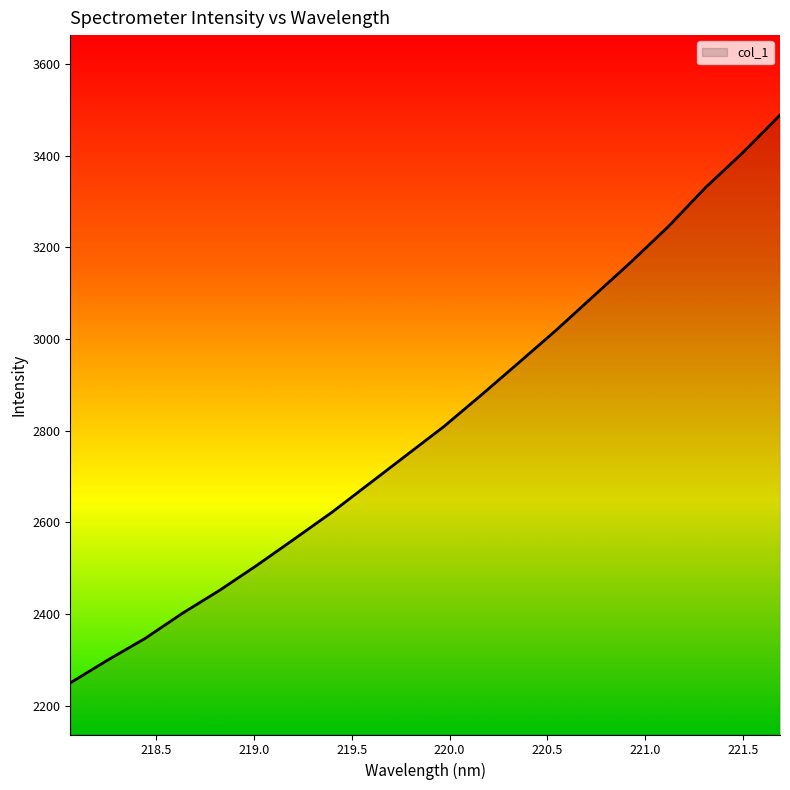

What is the maximum value shown in the chart?

3488.2